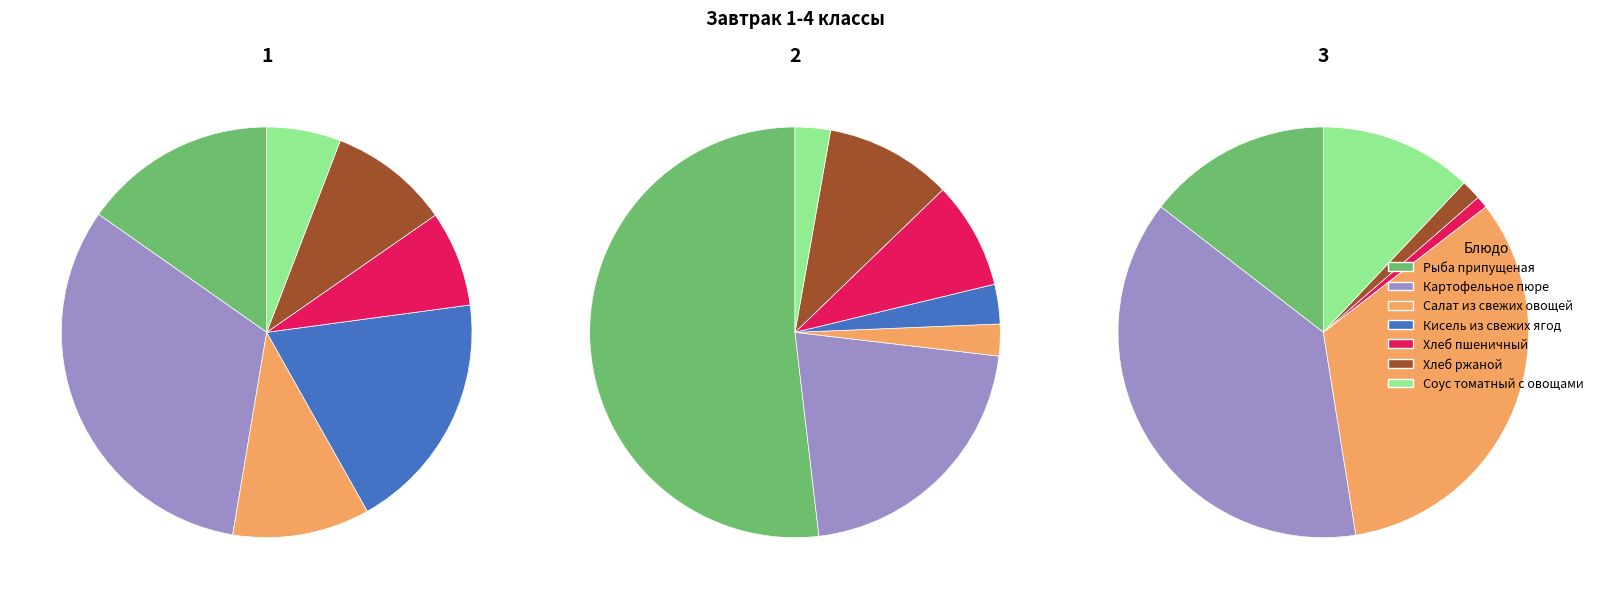

Combined, do Салат из свежих овощей and Кисель из свежих ягод account for over 50%?

No